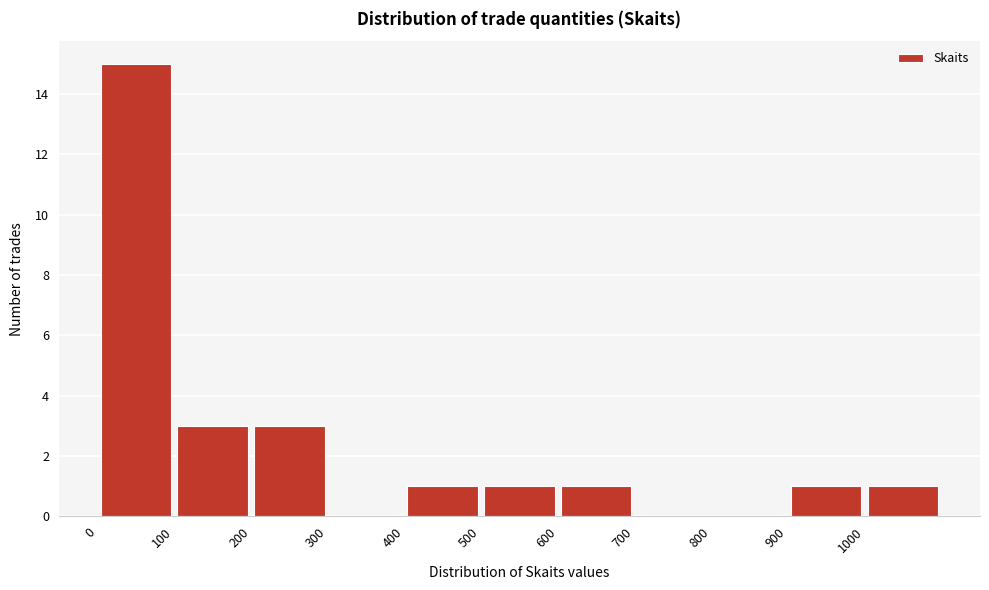

What is the height of the bar covering 400 to 500 on the x-axis? The values are not printed on the chart, so give them approximately, as read against the axis.

1